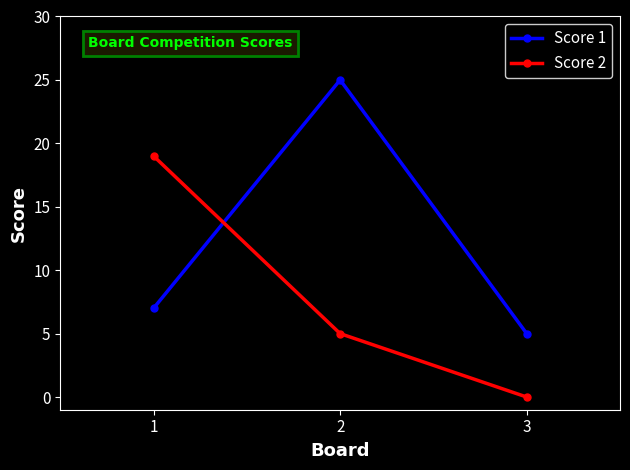

How many data points does each series have?

3